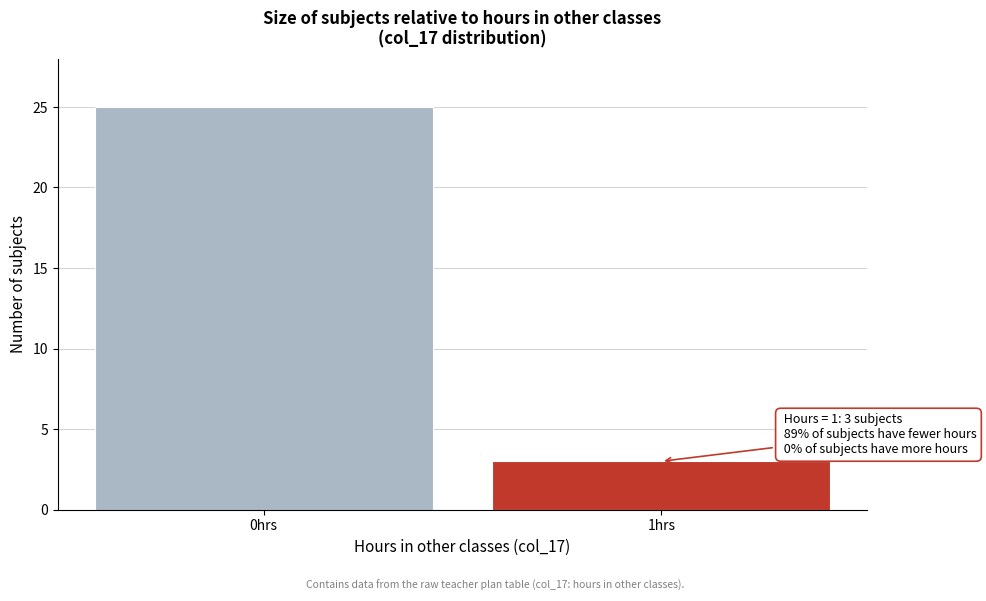

Reading right to left, what are all the values shown in this chart?

1hrs=3	0hrs=25